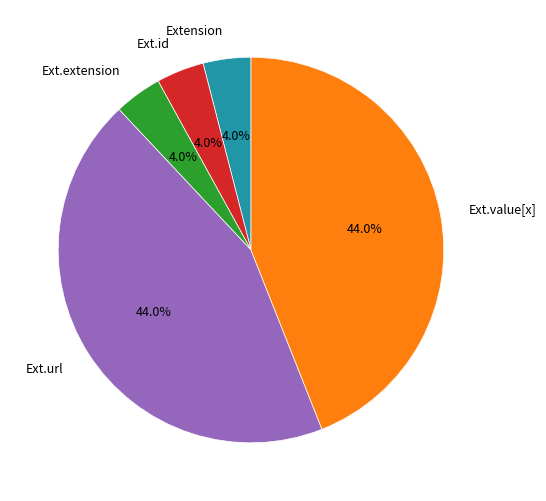

To the nearest percent, what is the average slice percentage?

20%